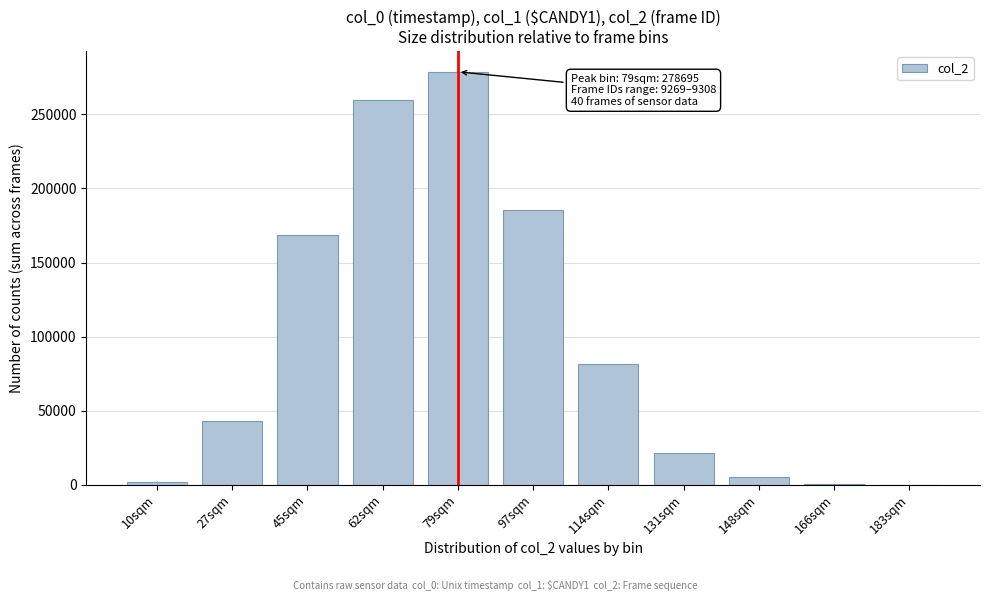

What is the maximum value shown in the chart?

278695